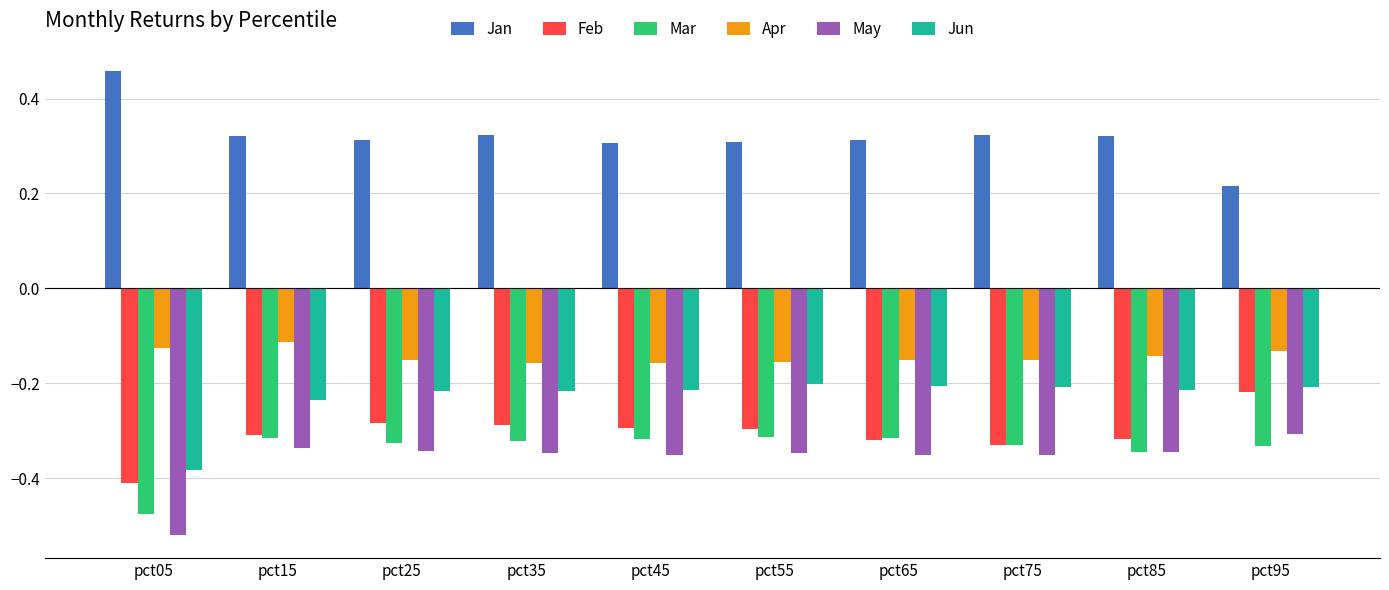

What is the sum of the May values at pct35 and pct65?

-0.7